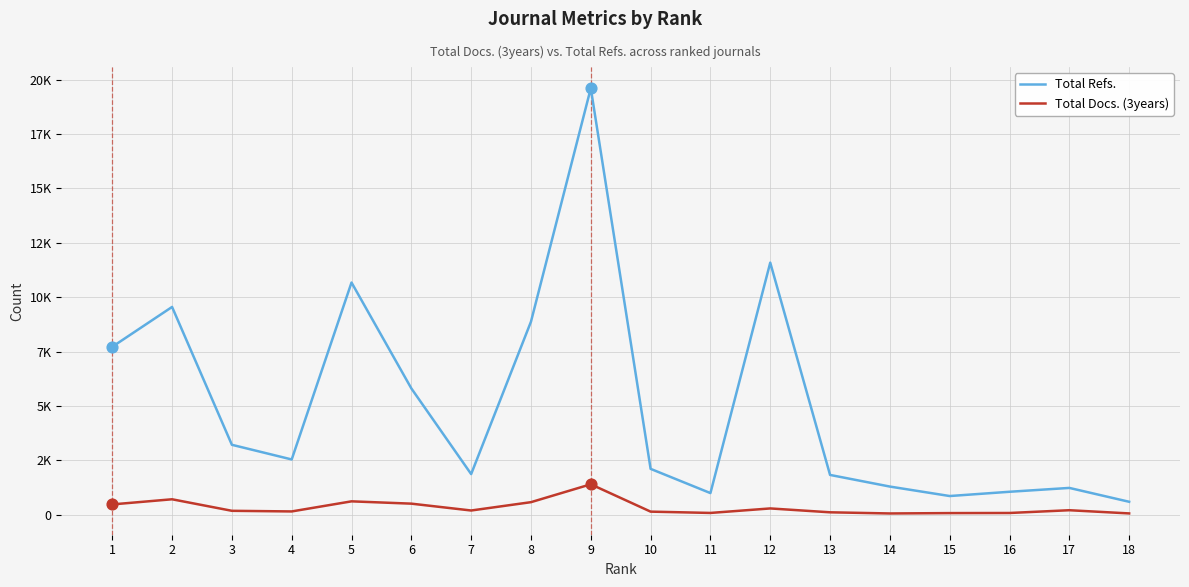

Does the chart have visible grid lines?

Yes